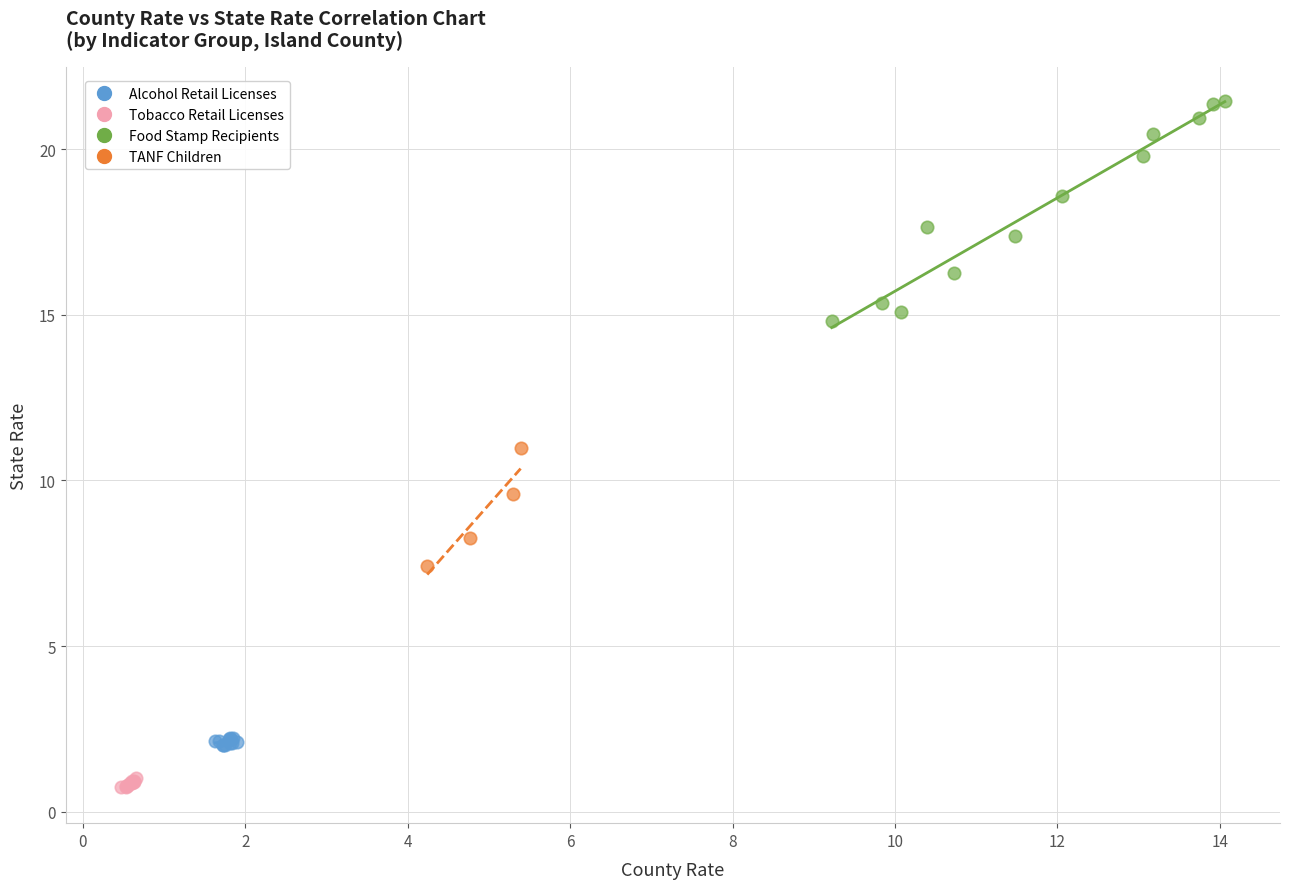

Which series contains the lowest Y value?

Tobacco Retail Licenses